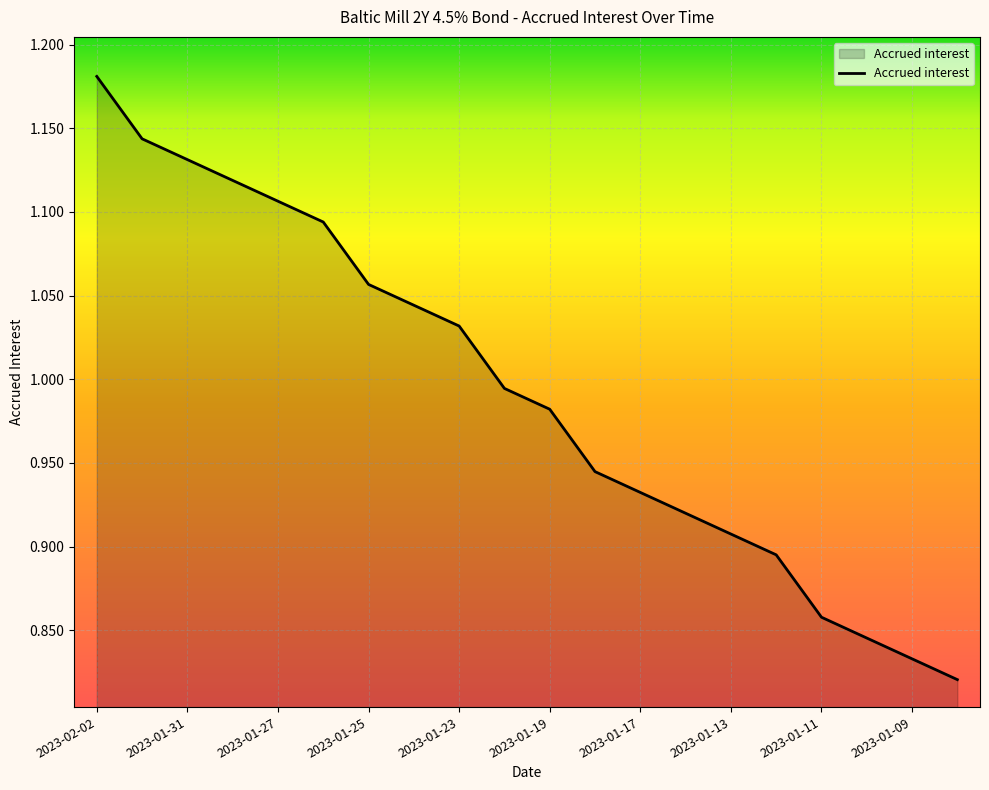

What is the difference between the maximum and minimum values?

0.4